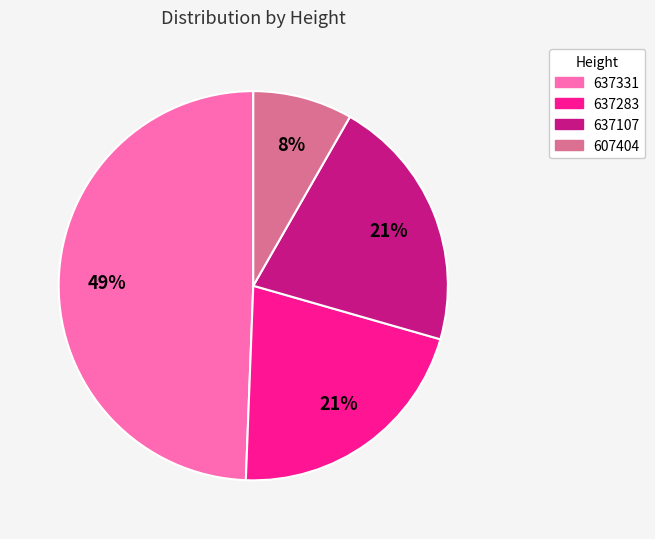

What is the smallest slice in the pie chart?

607404